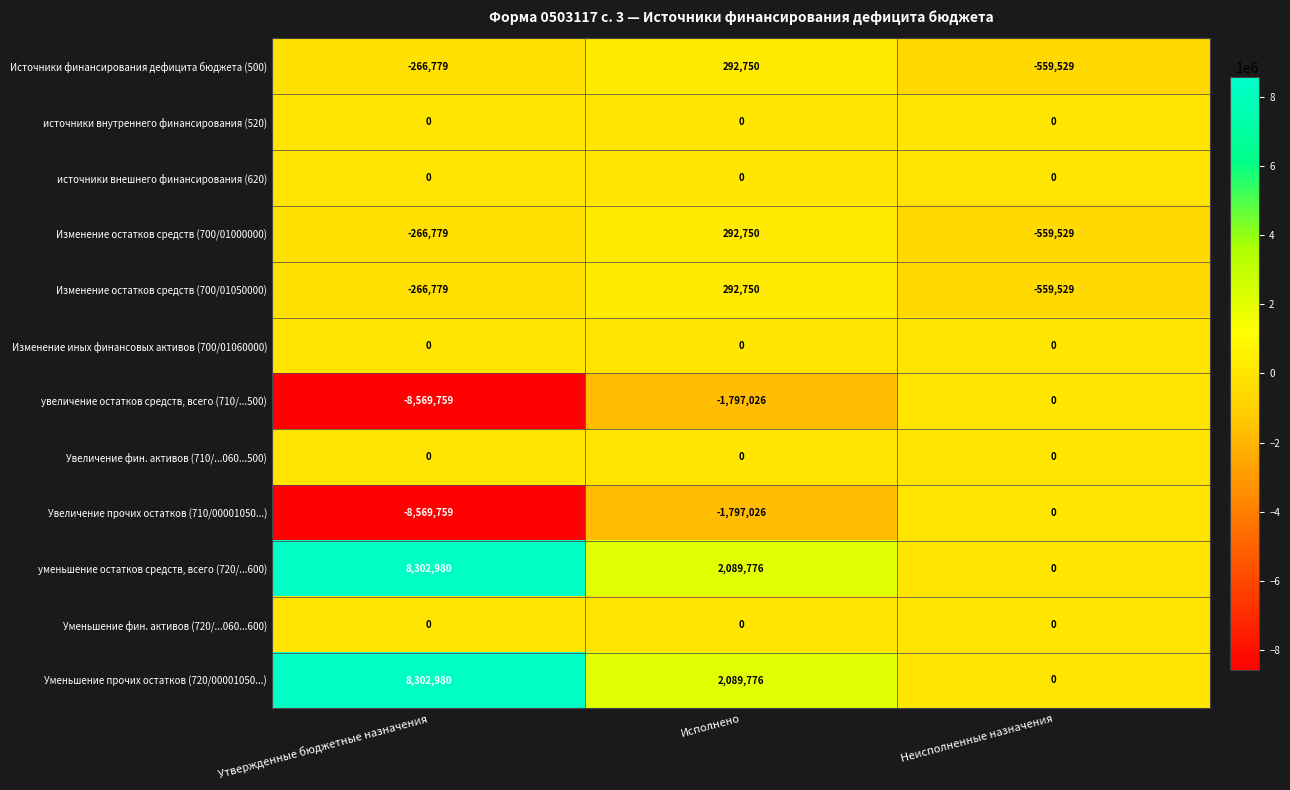

What is the difference between the highest and lowest values at Неисполненные назначения?

559529